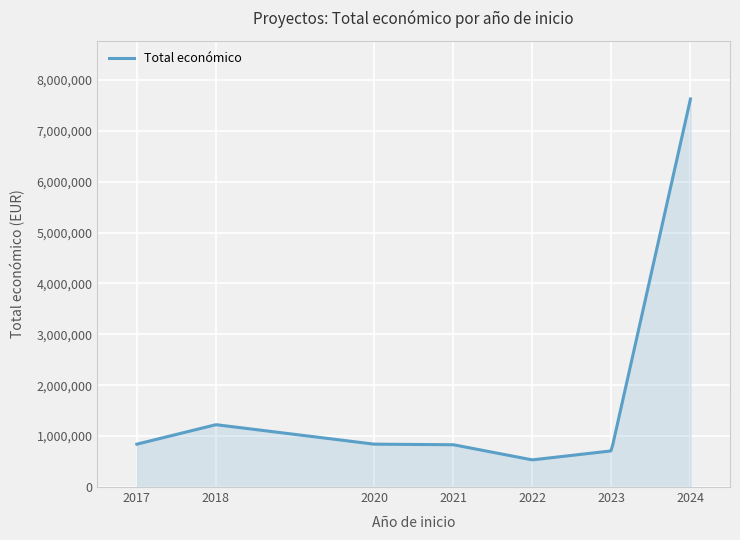

What is the difference between the maximum and minimum values?

7089605.3